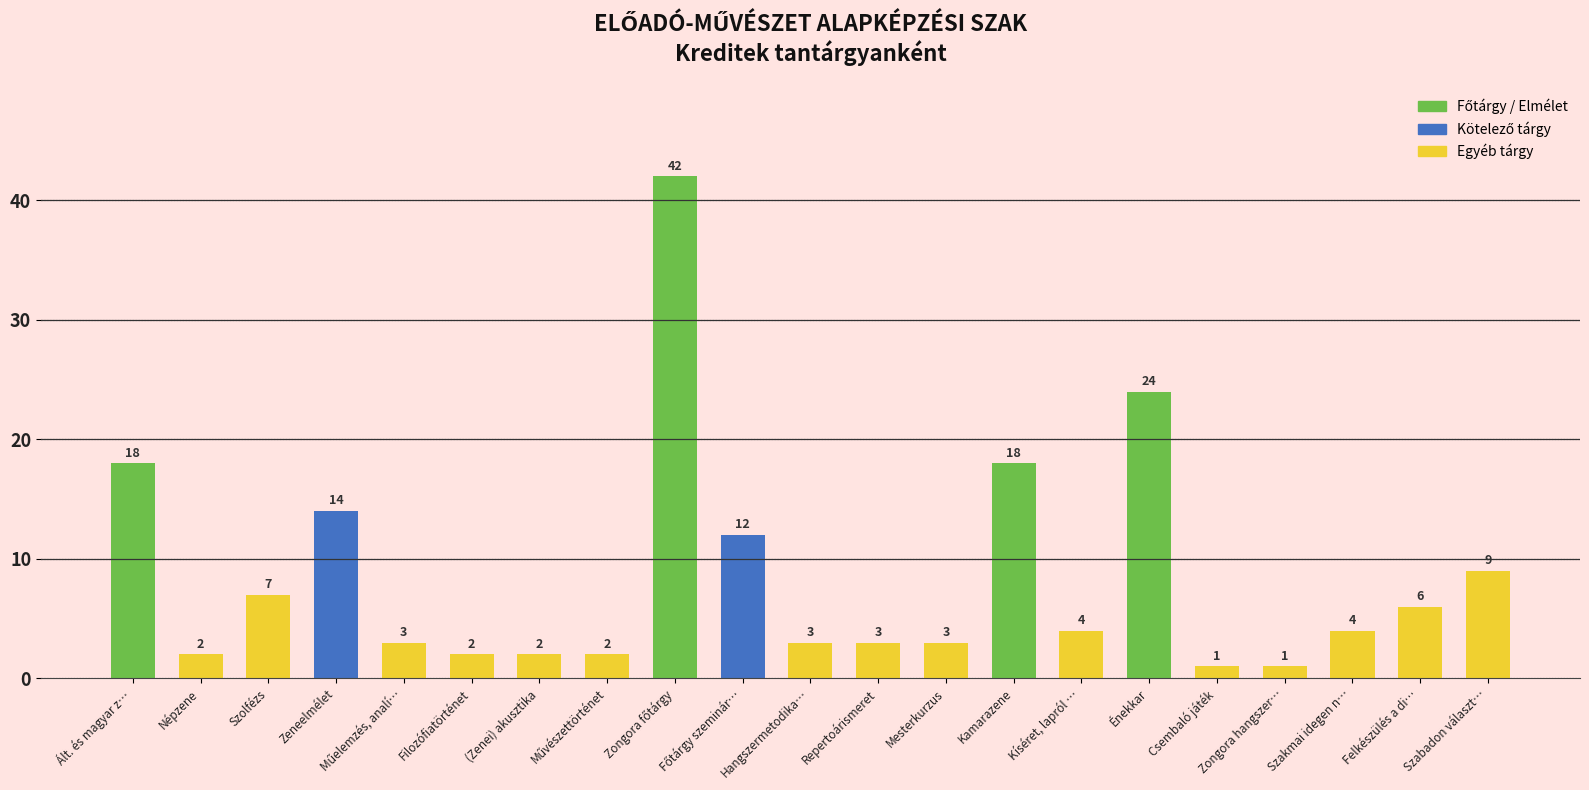

What is the approximate value at Hangszermetodika…?

3